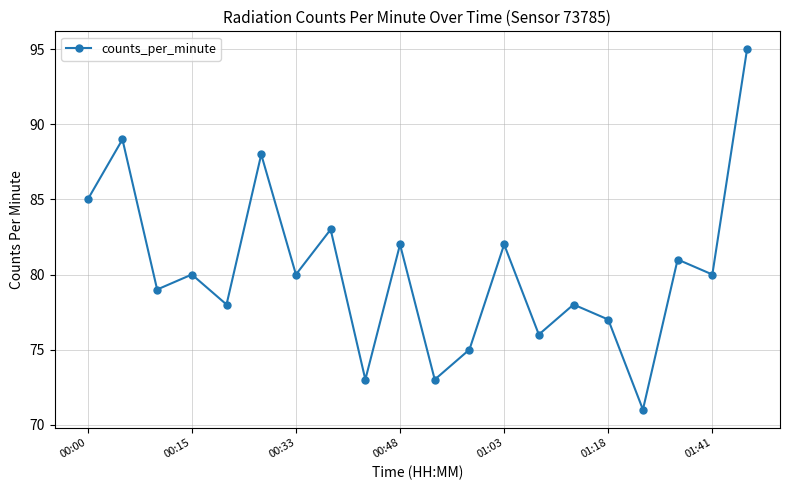

What is the average value?

80